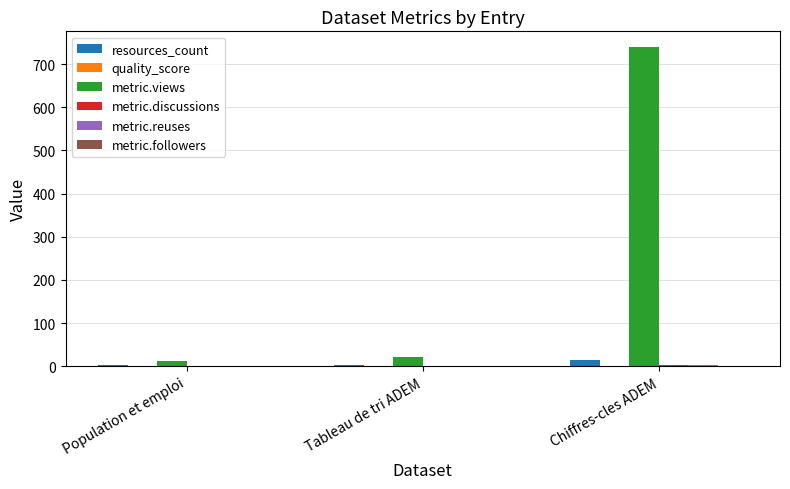

Which series has the largest total across all categories?

metric.views